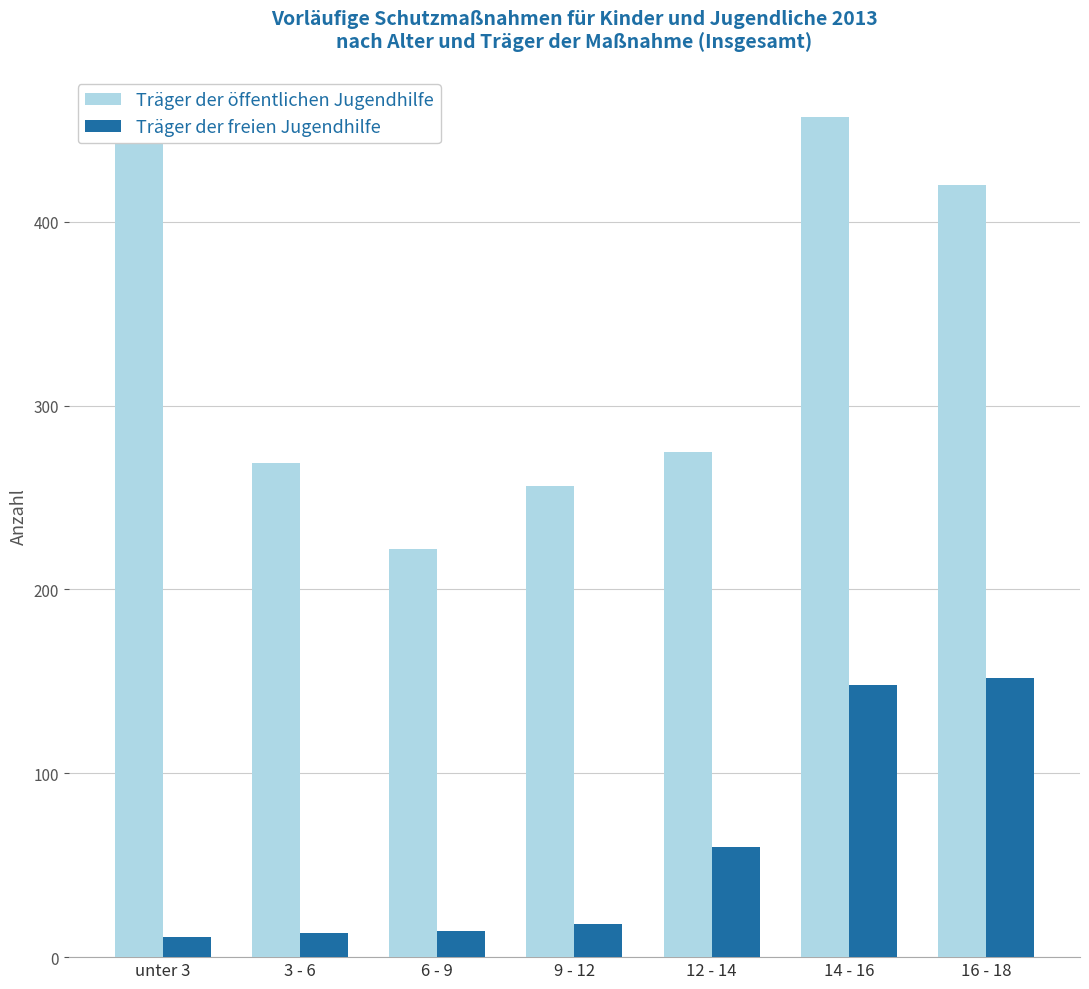

List the labels in order of Träger der öffentlichen Jugendhilfe value, smallest first.

6 - 9, 9 - 12, 3 - 6, 12 - 14, 16 - 18, unter 3, 14 - 16